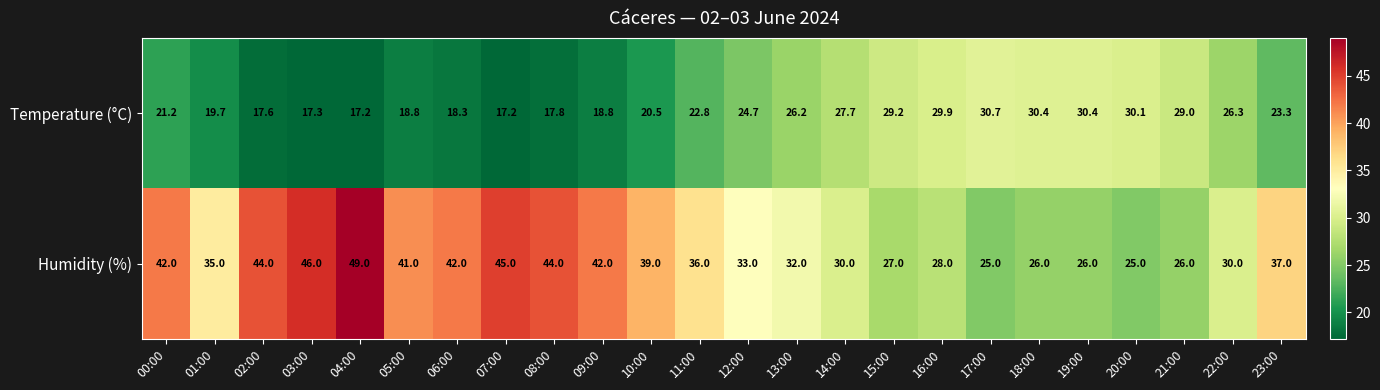

What is the total value across all series at 07:00?

62.2